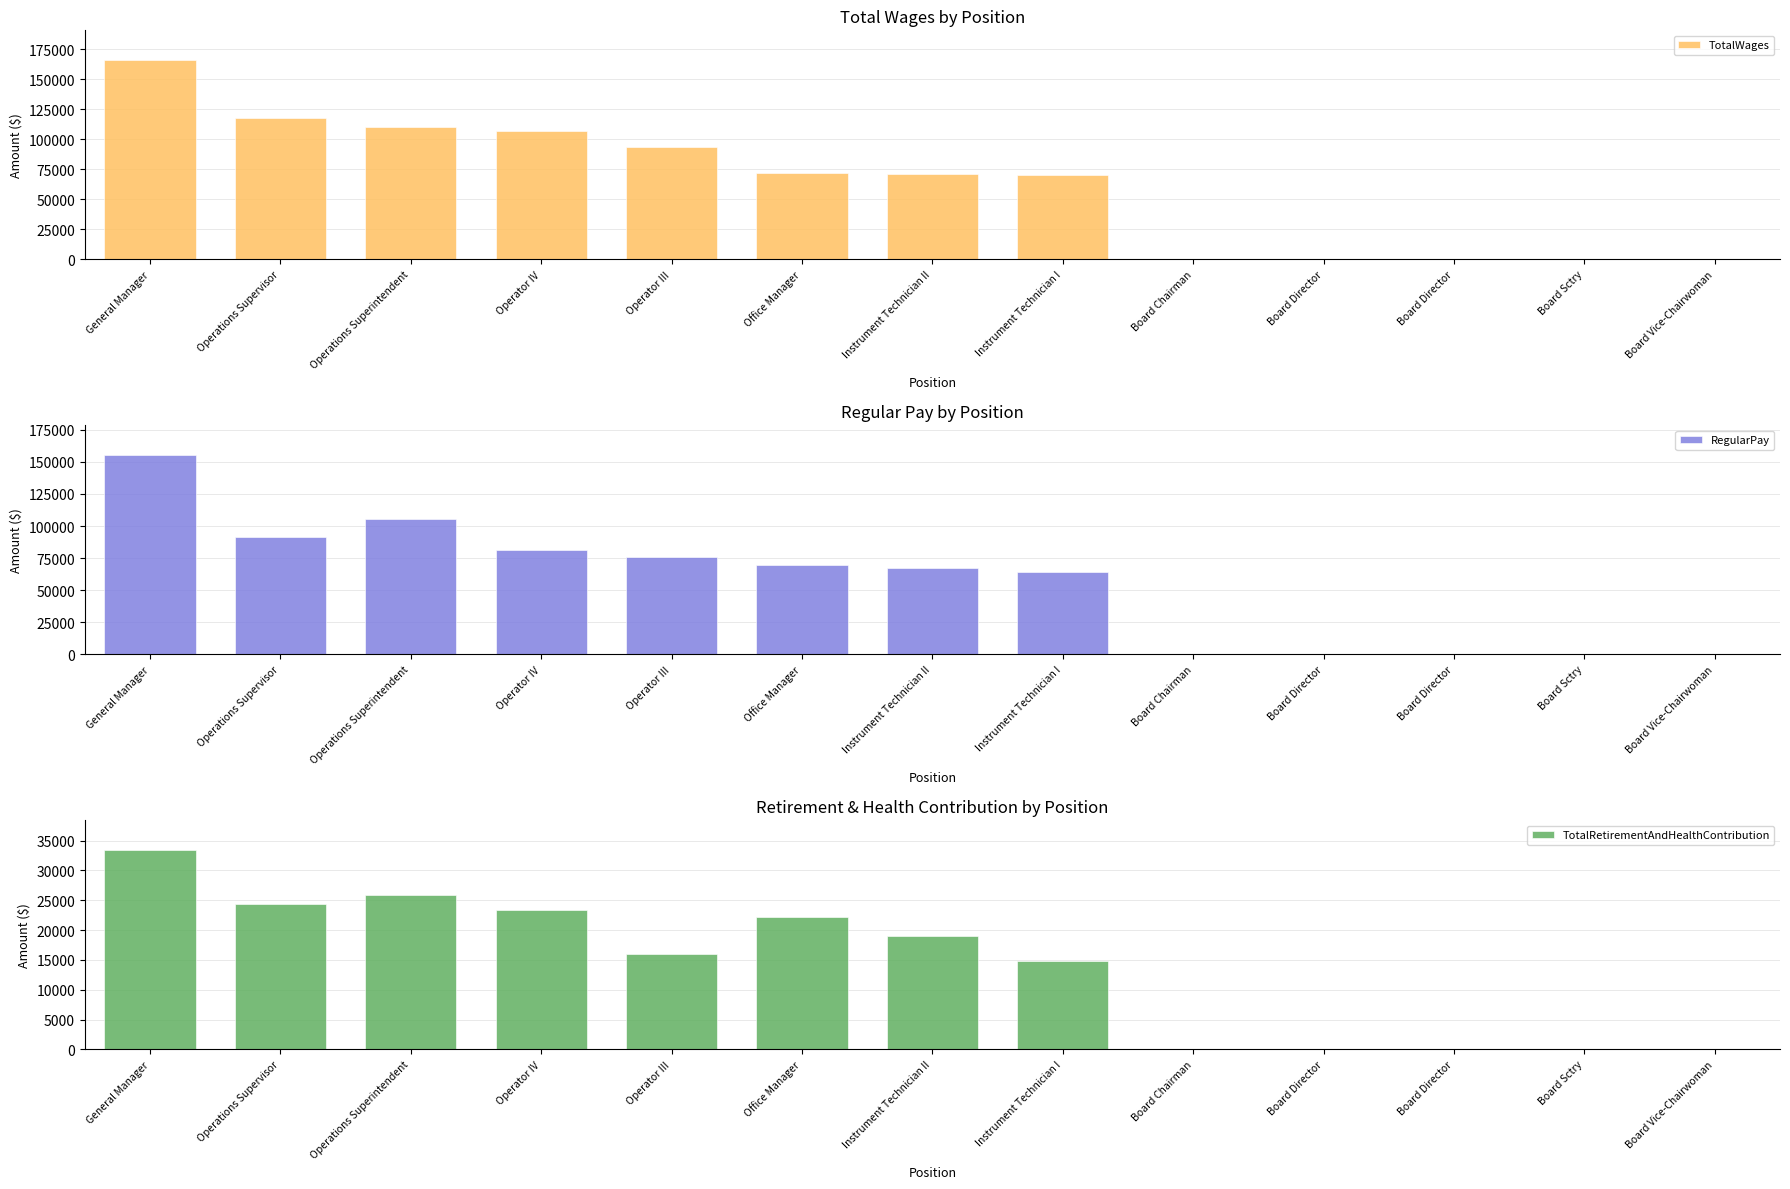

What is the difference between the highest and lowest values at Operator IV?

83036